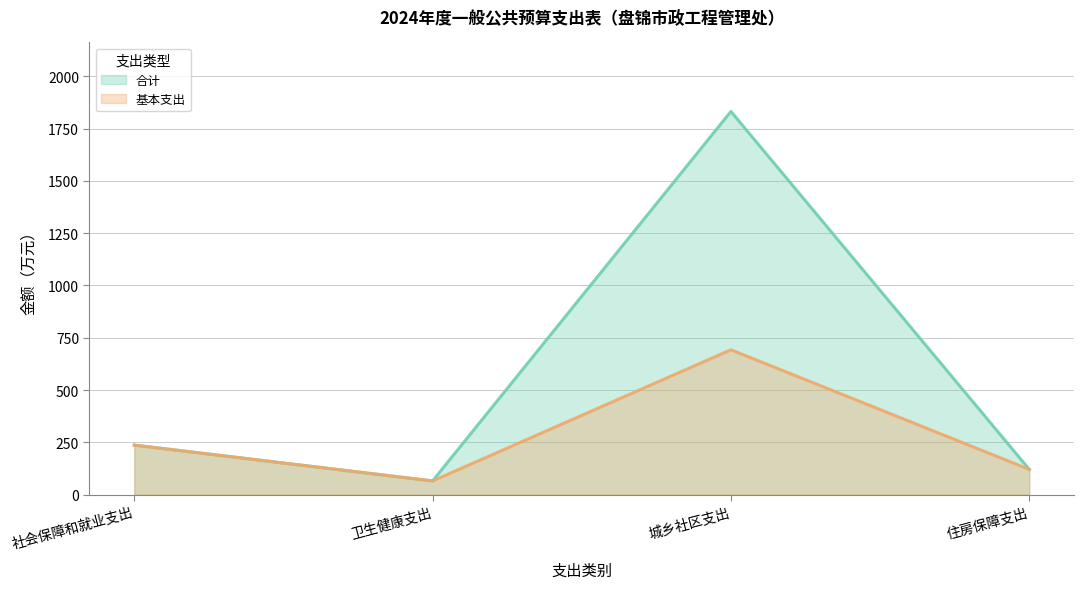

Which series has the largest total across all categories?

合计